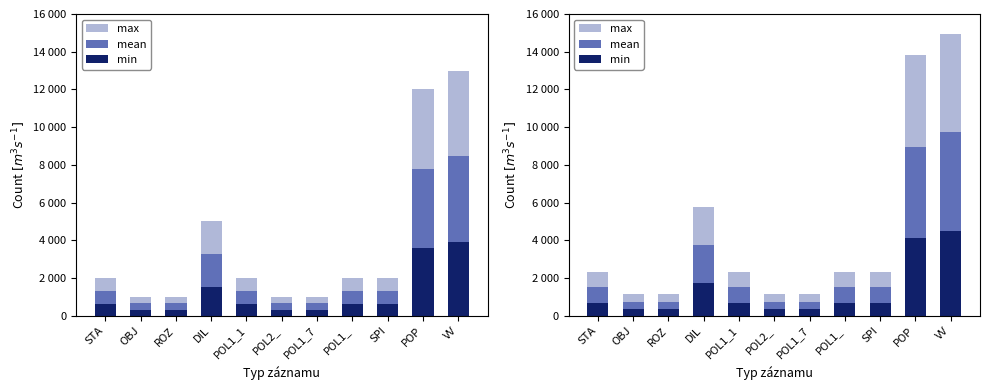

What is the minimum value shown in the chart?

345.0